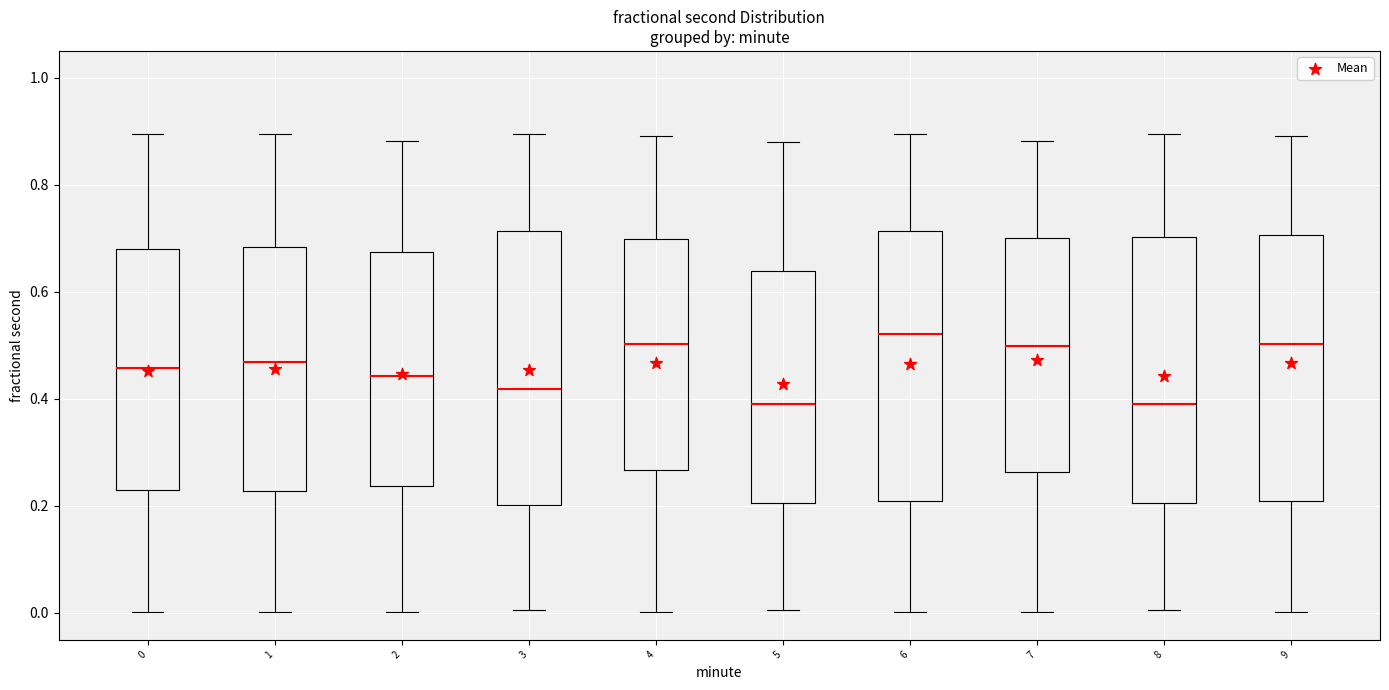

Reading left to right, transcribe this box plot: for each box, give where its median line is, the range the box spans, and where its two whiskers end, as read against the y-axis. The values are not printed on the chart, so give them approximately, as read against the axis.

0: median 0.46, box 0.22 to 0.68, whiskers 0.00 to 0.90
1: median 0.46, box 0.22 to 0.68, whiskers 0.00 to 0.90
2: median 0.44, box 0.24 to 0.68, whiskers 0.00 to 0.88
3: median 0.42, box 0.20 to 0.72, whiskers 0.00 to 0.90
4: median 0.50, box 0.26 to 0.70, whiskers 0.00 to 0.90
5: median 0.40, box 0.20 to 0.64, whiskers 0.00 to 0.88
6: median 0.52, box 0.20 to 0.72, whiskers 0.00 to 0.90
7: median 0.50, box 0.26 to 0.70, whiskers 0.00 to 0.88
8: median 0.40, box 0.20 to 0.70, whiskers 0.00 to 0.90
9: median 0.50, box 0.20 to 0.70, whiskers 0.00 to 0.90